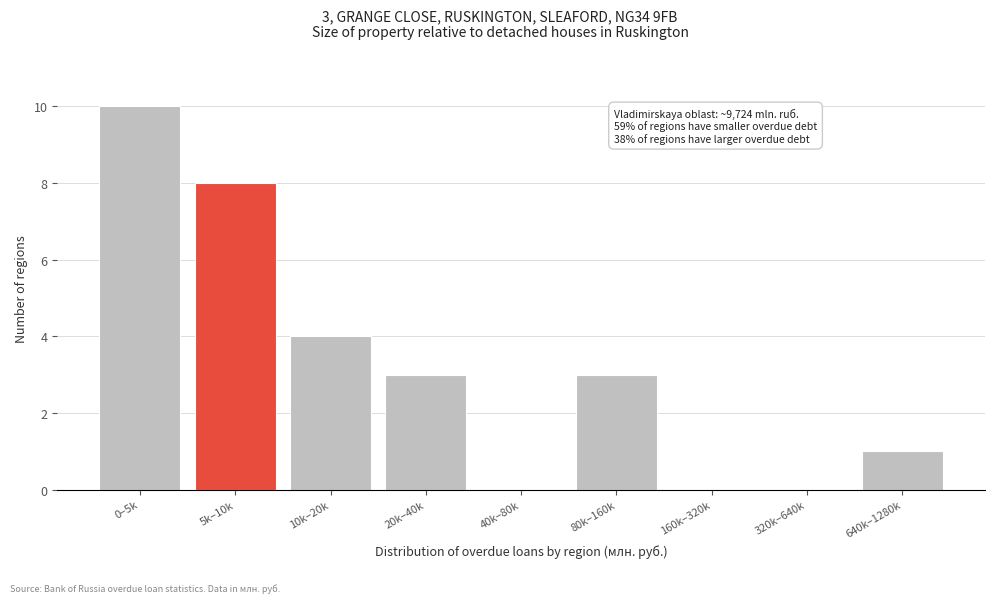

Reading left to right, list all the values displayed in this chart.

0–5k=10	5k–10k=8	10k–20k=4	20k–40k=3	40k–80k=0	80k–160k=3	160k–320k=0	320k–640k=0	640k–1280k=1